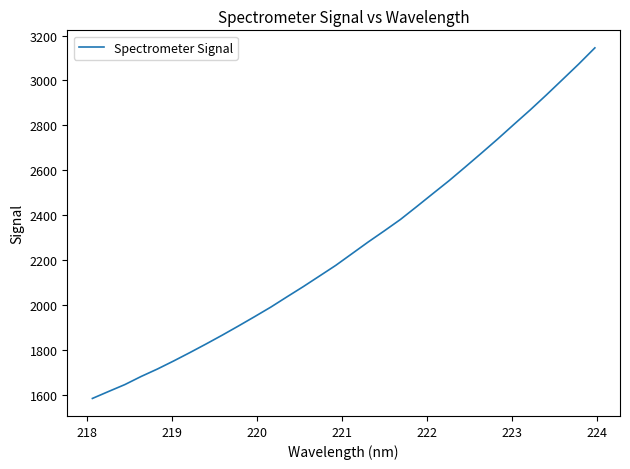

What is the greatest value displayed?

3145.1